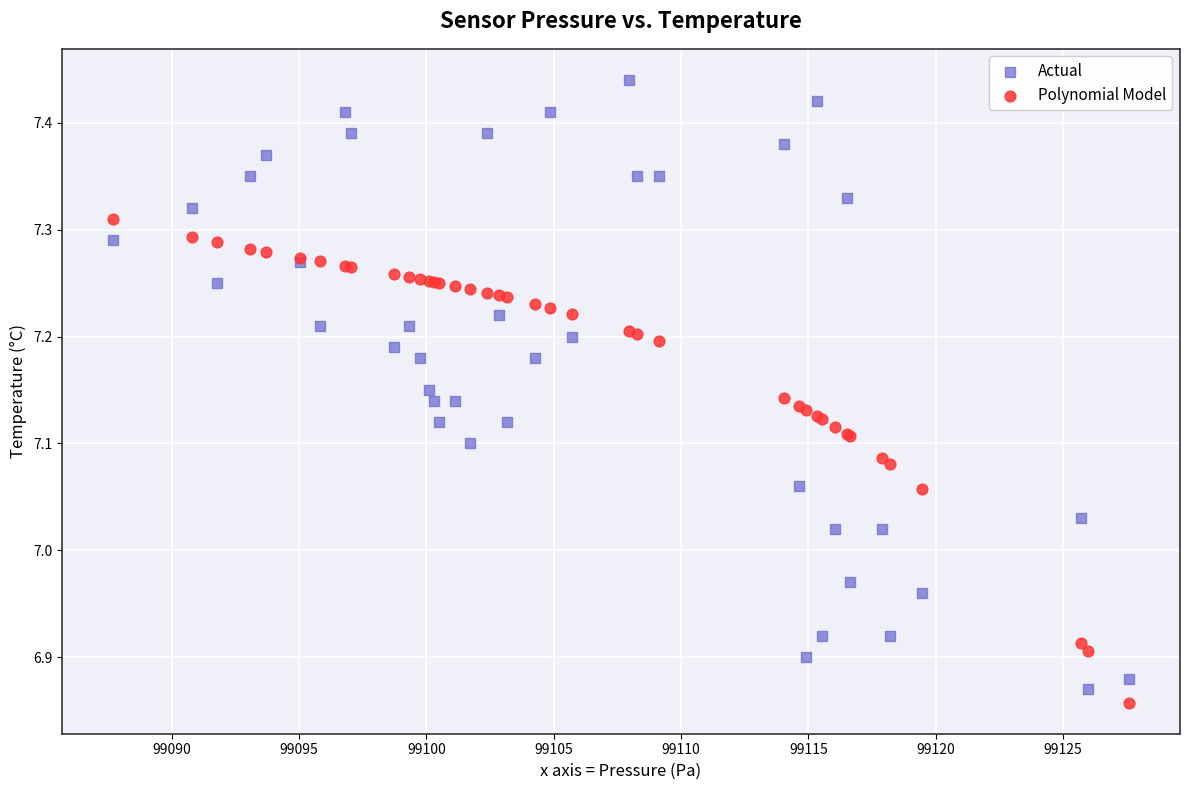

Which series contains the highest Y value?

Actual